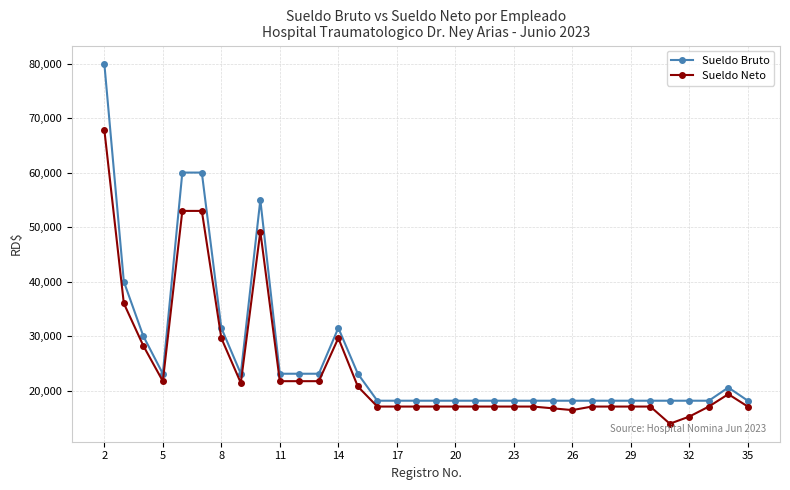

Does the chart have visible grid lines?

Yes